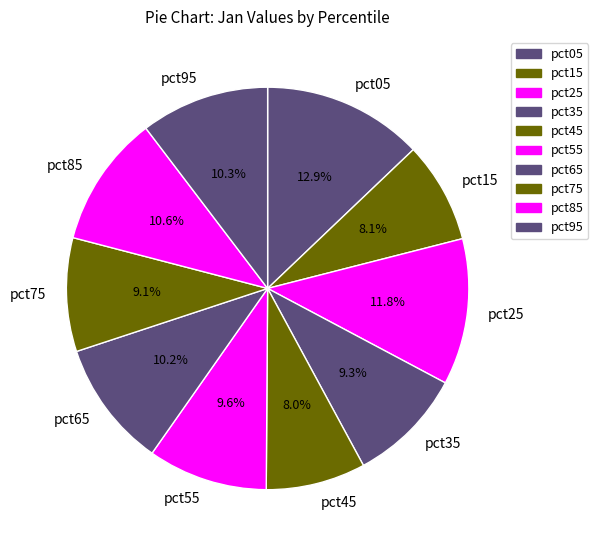

What percentage is the pct55 slice, to the nearest percent?

10%